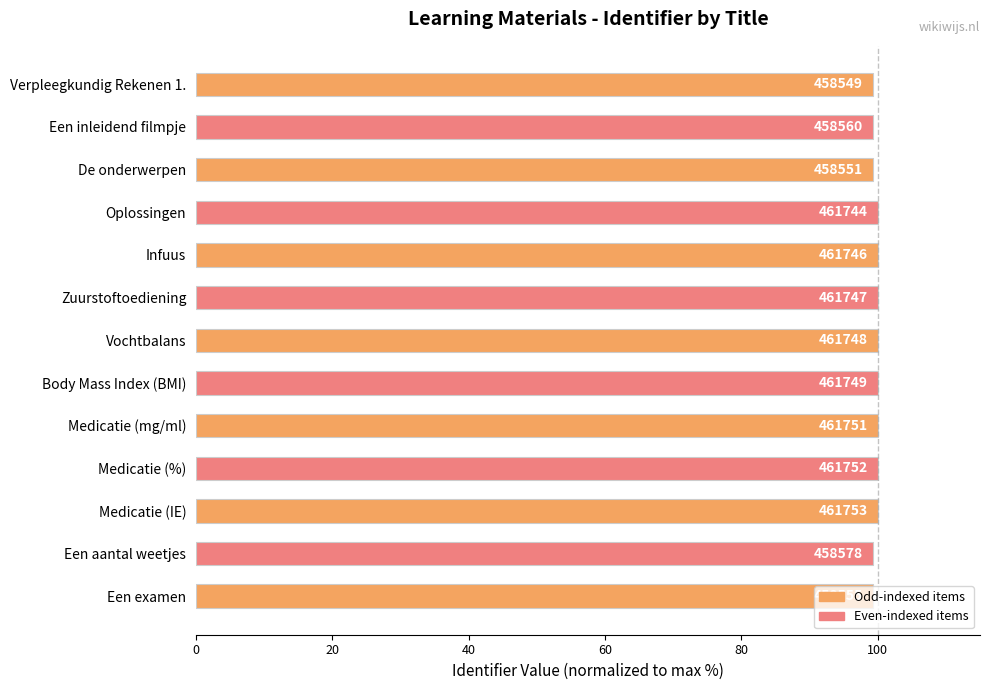

What is the difference between the second highest and minimum values?

0.7